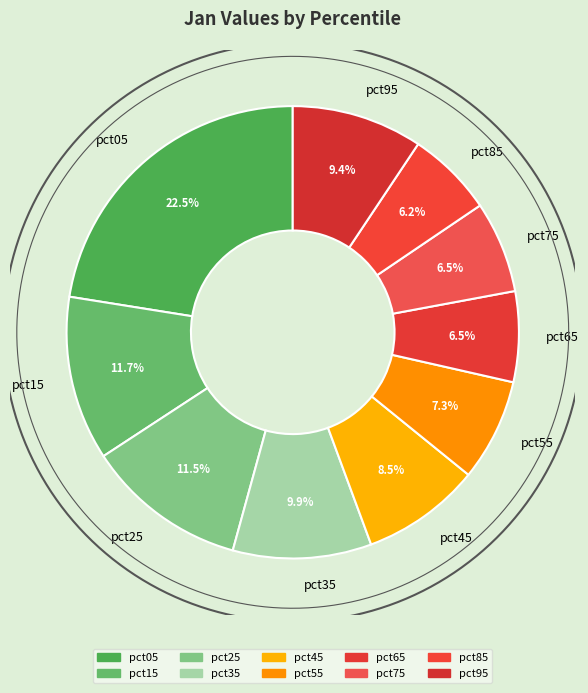

Count the number of slices in the pie.

10